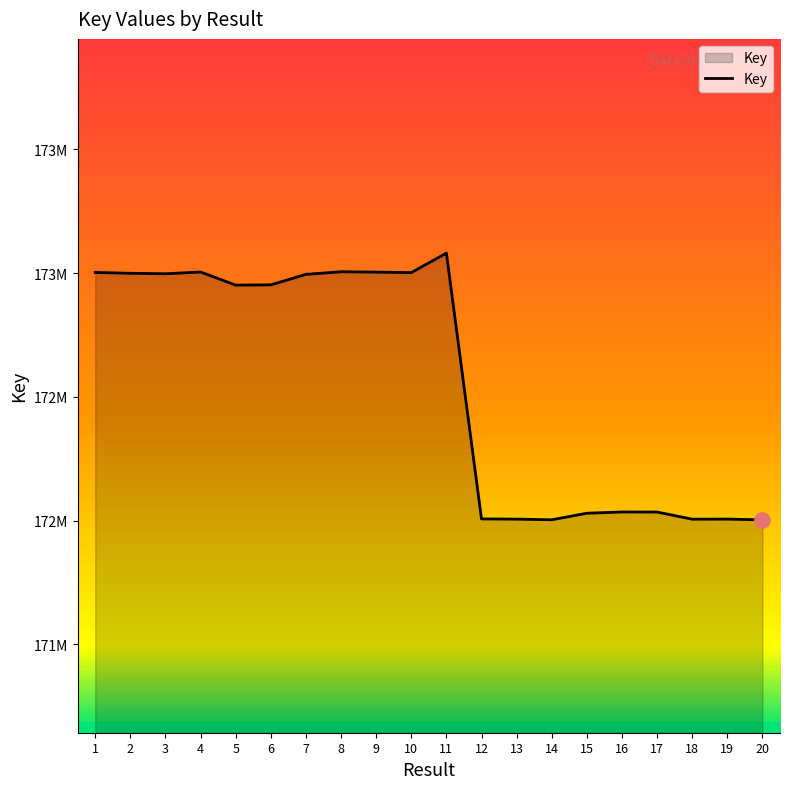

Approximately how many times larger is the value at 15 compared to 10?

1.0